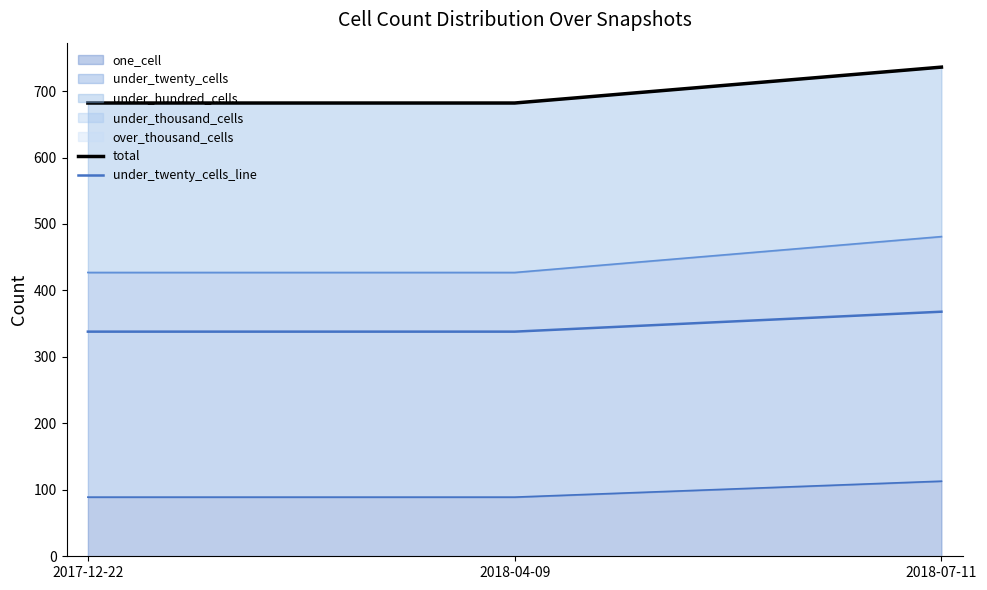

What is the label of the 2nd point from the right?

2018-04-09